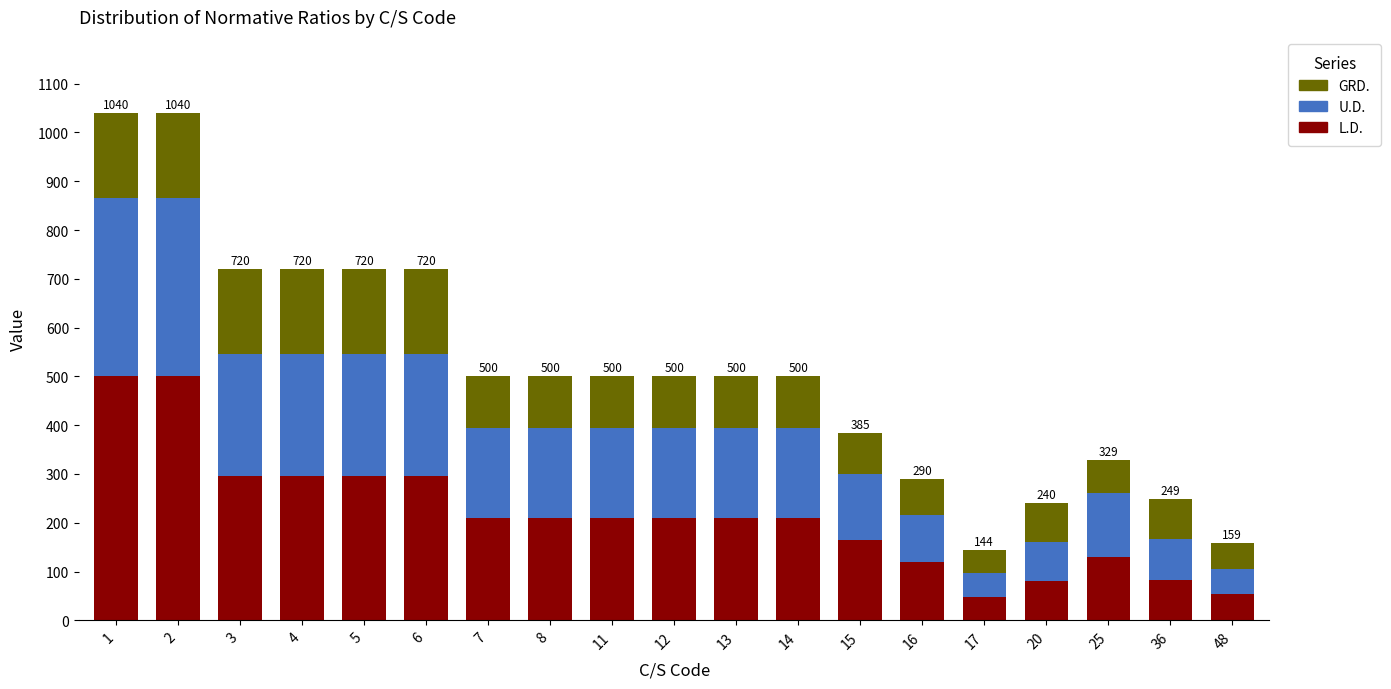

What is the maximum value for L.D.?

500